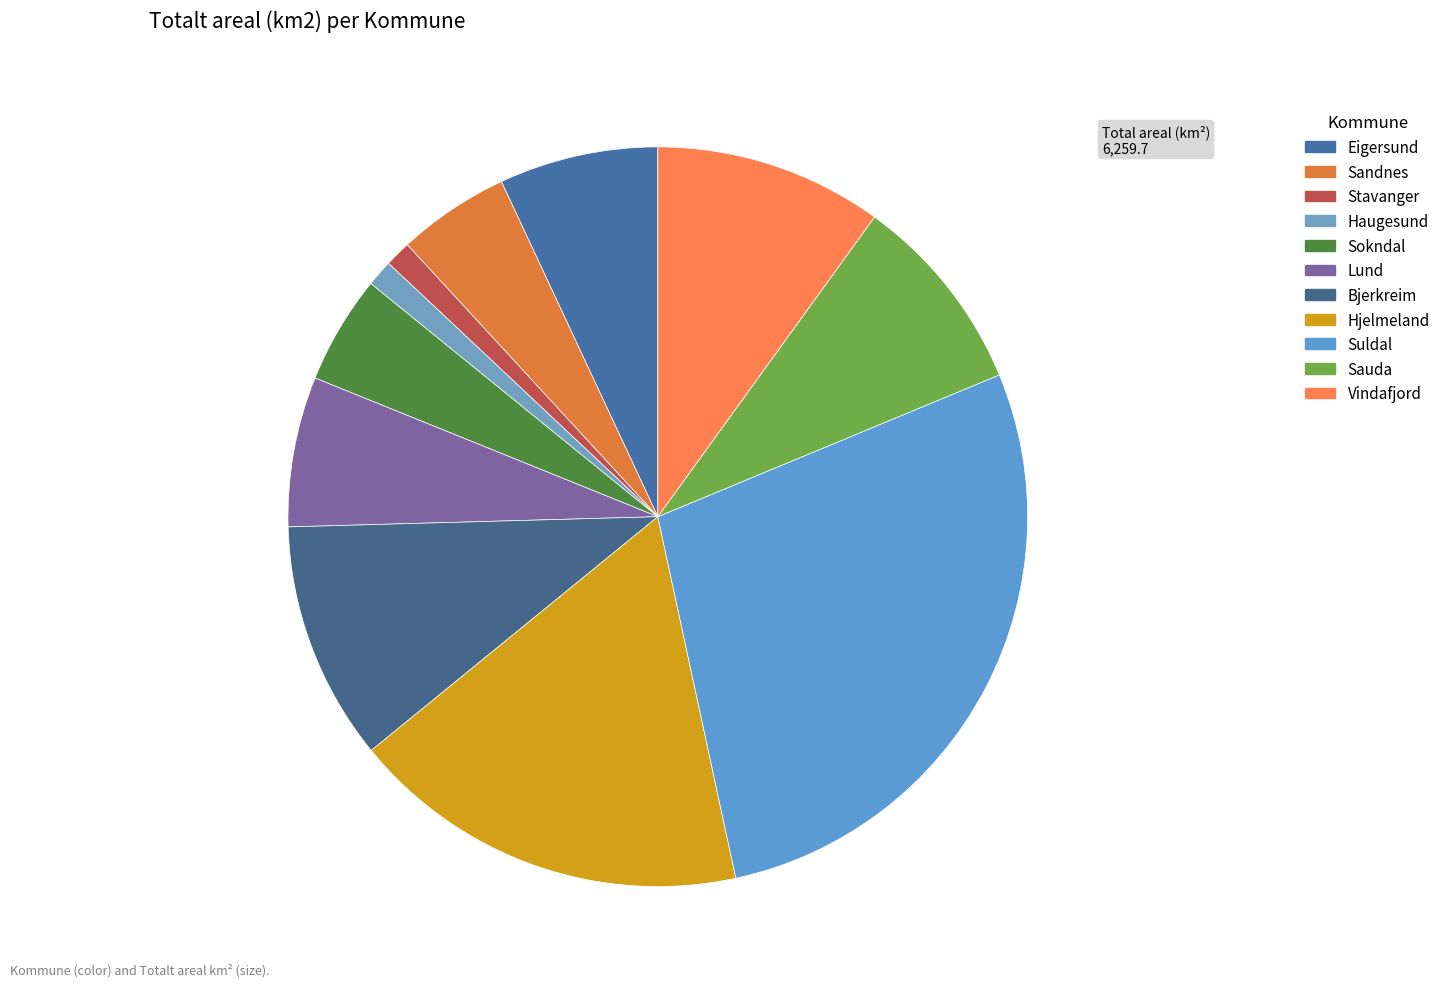

Is it true that Suldal is 28% of the pie?

True